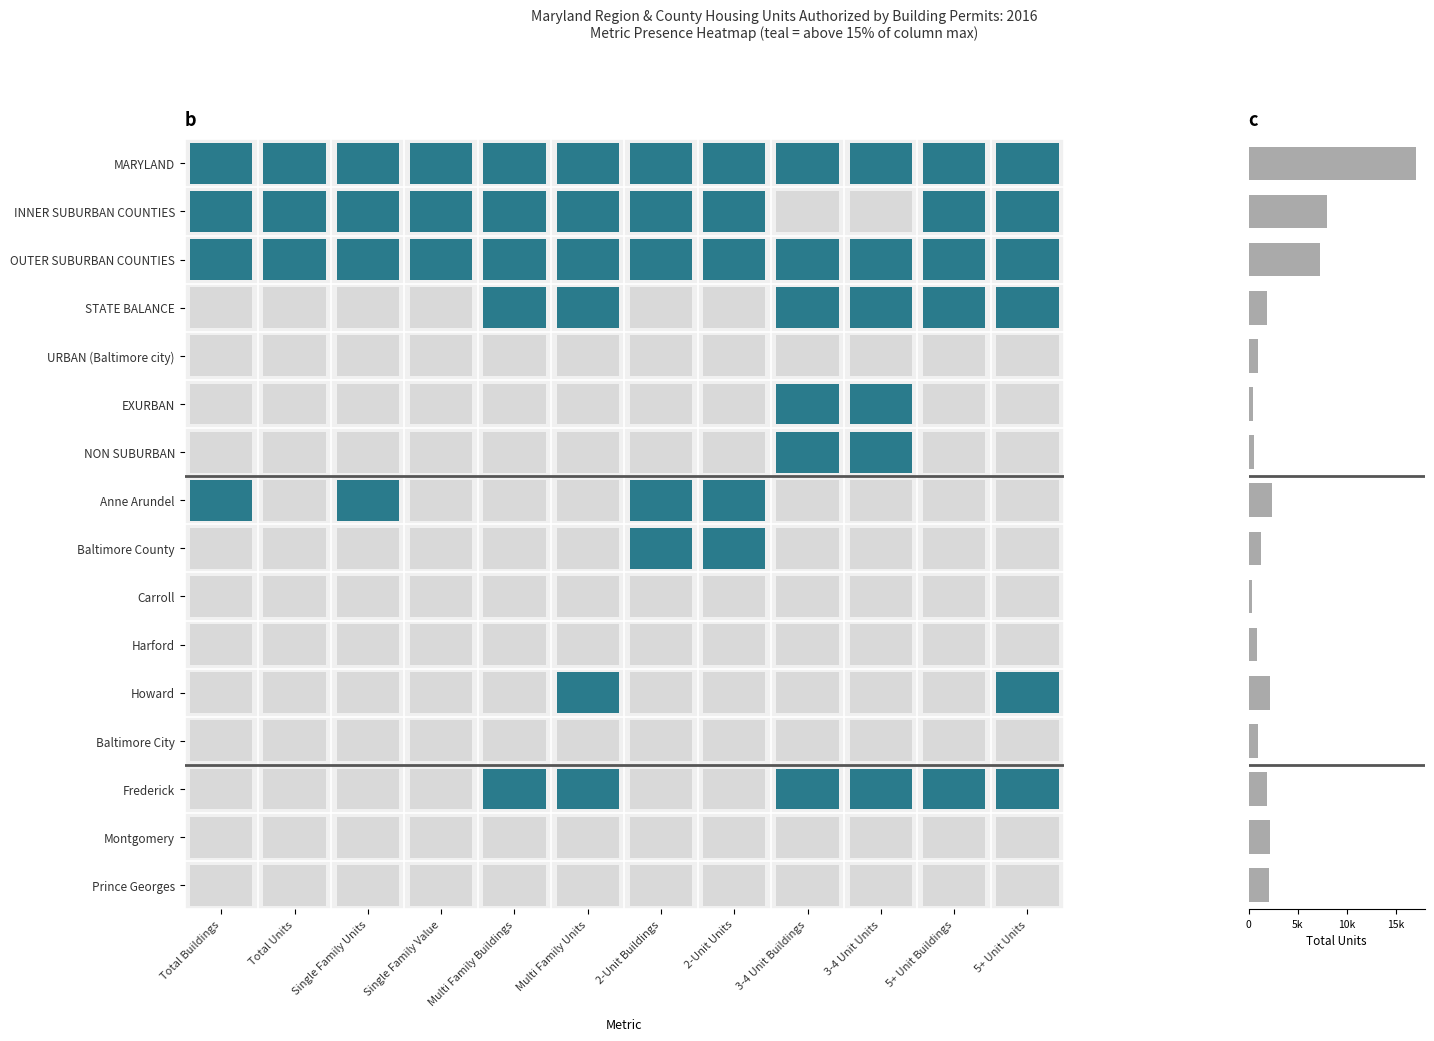

Are the bars horizontal?

Yes